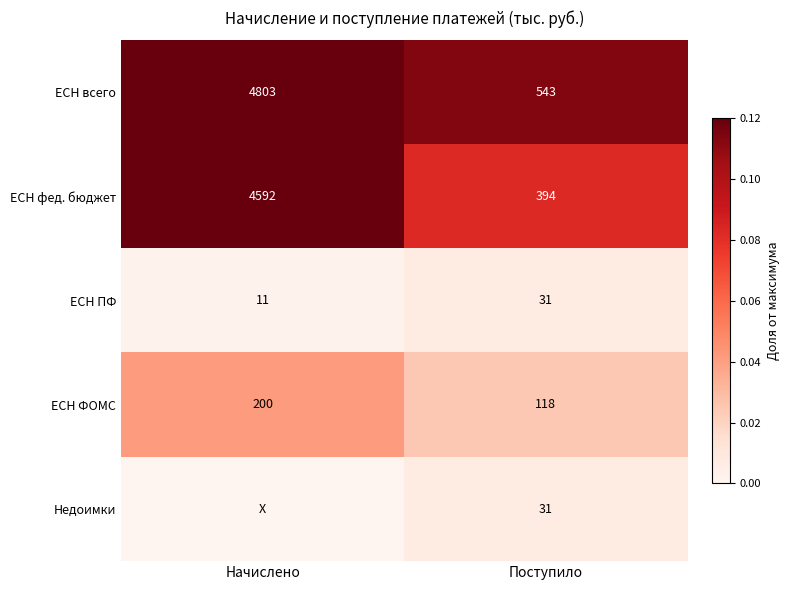

List the labels in order of ЕСН ФОМС value, smallest first.

Поступило, Начислено